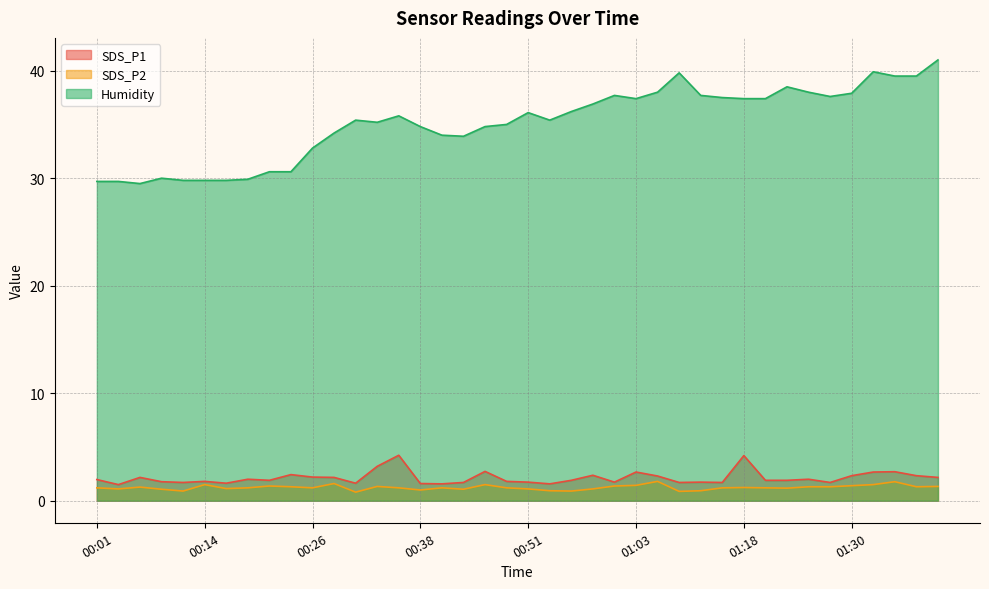

Rank the series by their maximum value, from lowest to highest.

SDS_P2, SDS_P1, Humidity